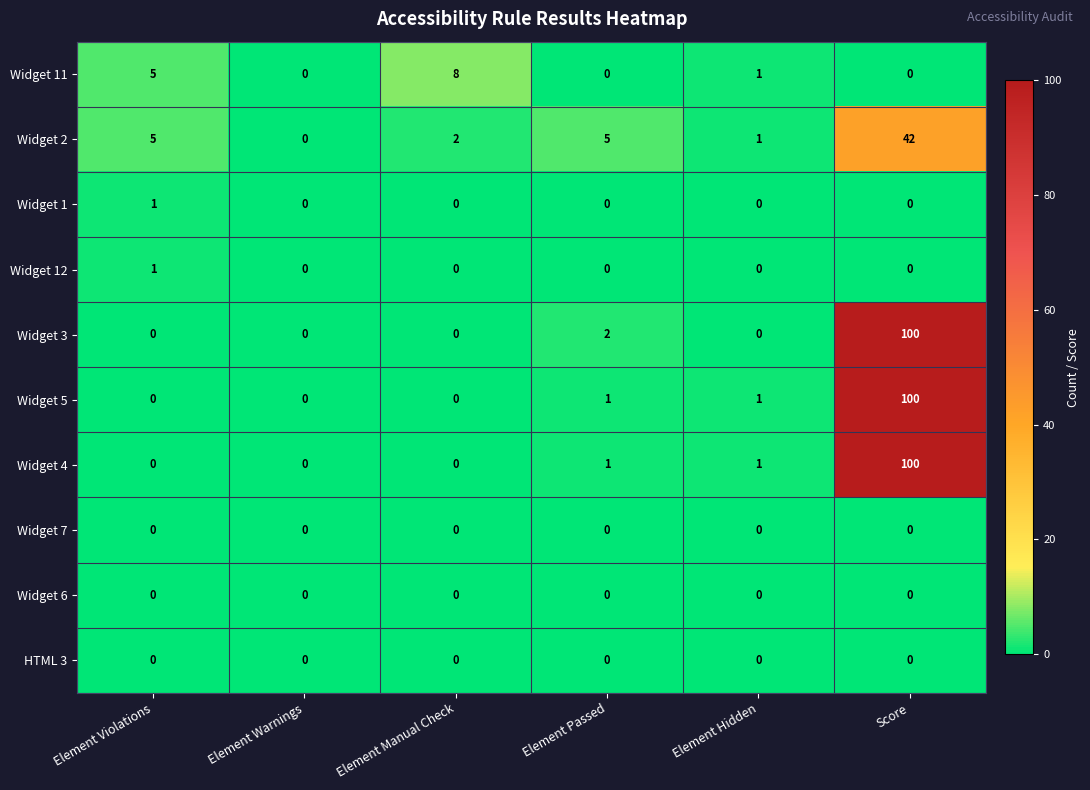

At how many categories does at least one series exceed 11?

1